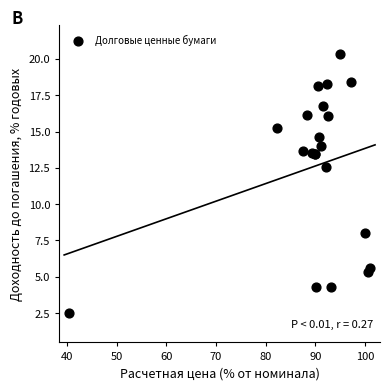

What Y value in the scatter plot is closest to 11?

12.5